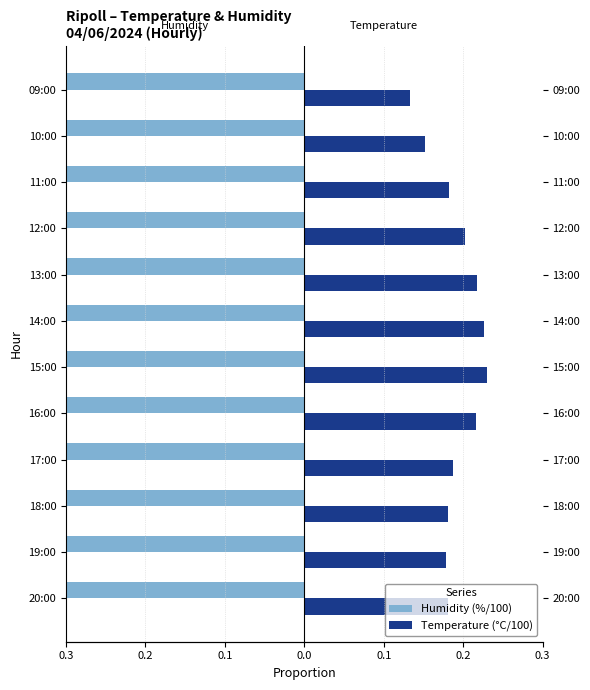

Reading right to left, extract all data points from this chart.

Humidity (%/100): -0.9	-0.9	-0.7	-0.5	-0.5	-0.5	-0.5	-0.6	-0.8	-0.9	-0.9	-0.8
Temperature (°C/100): 0.1	0.2	0.2	0.2	0.2	0.2	0.2	0.2	0.2	0.2	0.2	0.2